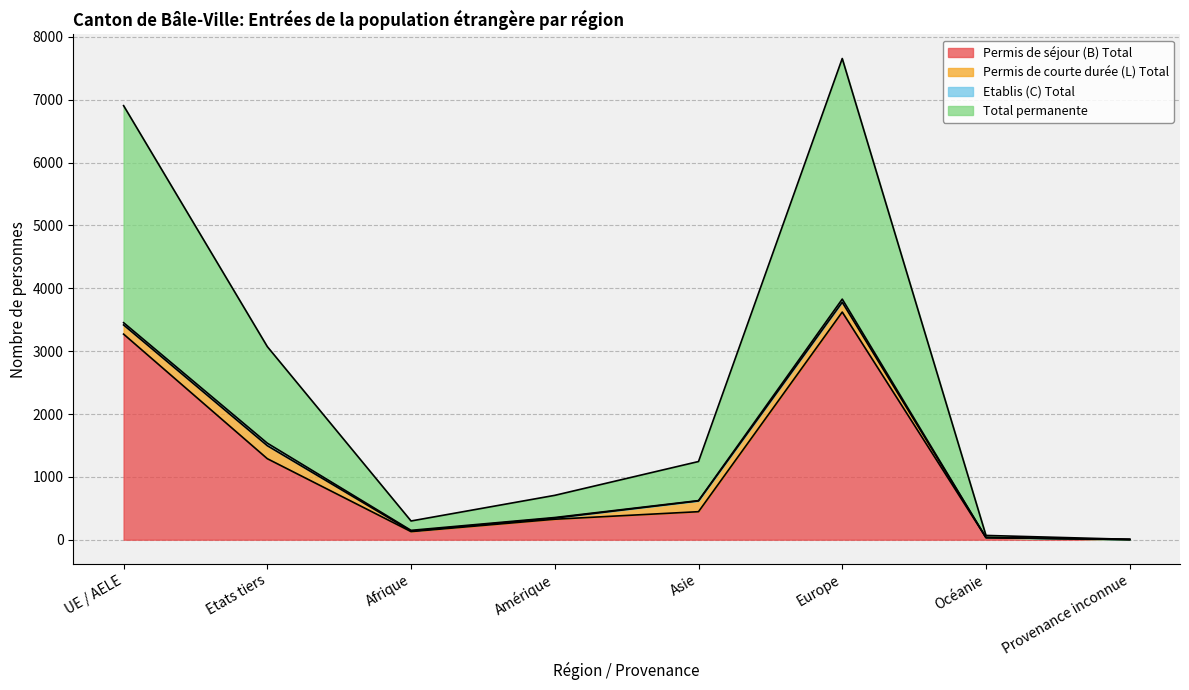

What position from the right is Provenance inconnue?

1